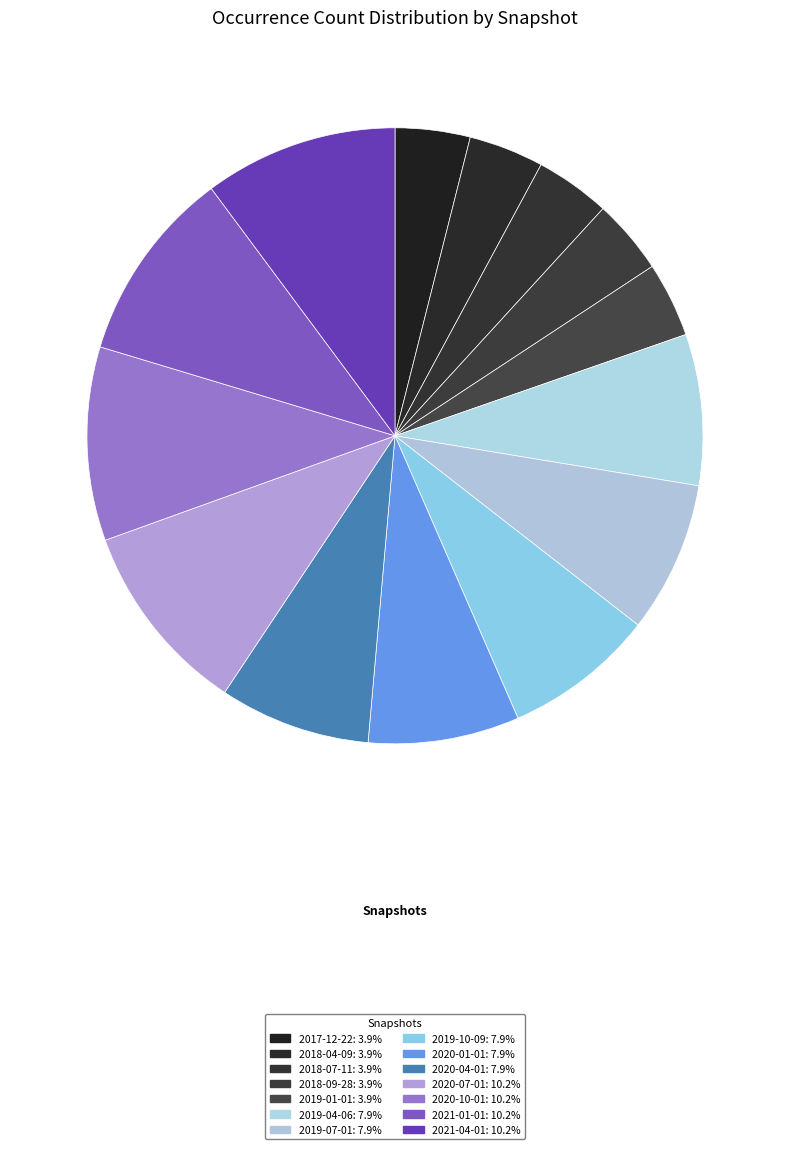

Which category has the smallest portion of the pie?

2017-12-22